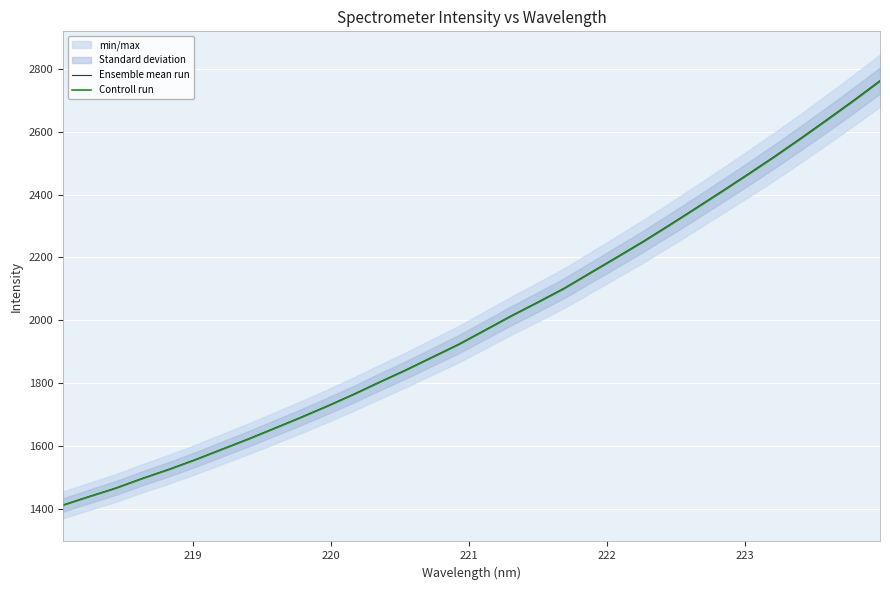

How many values in the Controll run series are below 1967?

16